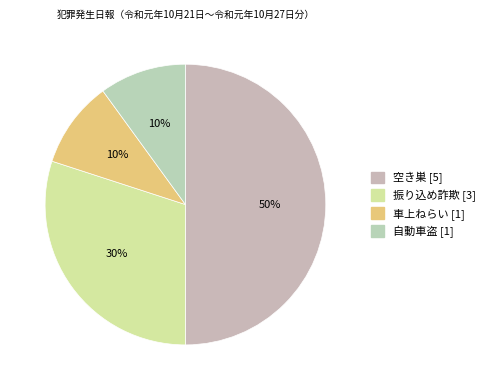

To the nearest percent, what is the average slice percentage?

25%